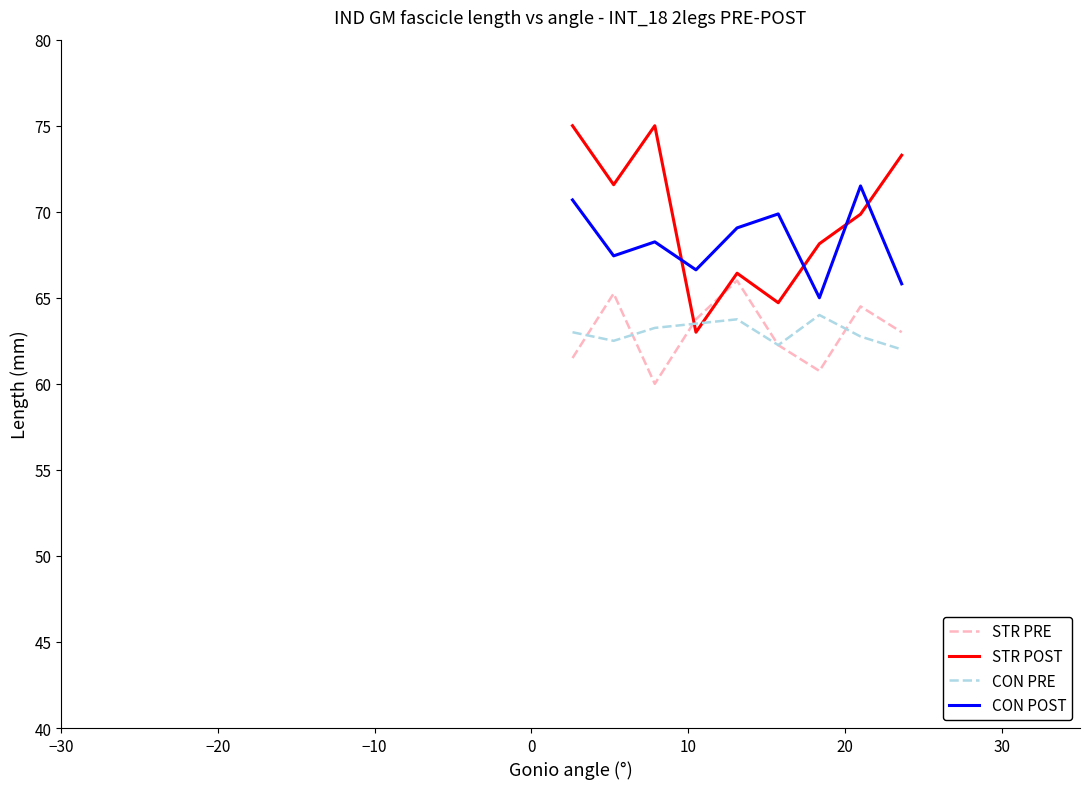

Which series has the widest spread of values?

STR POST